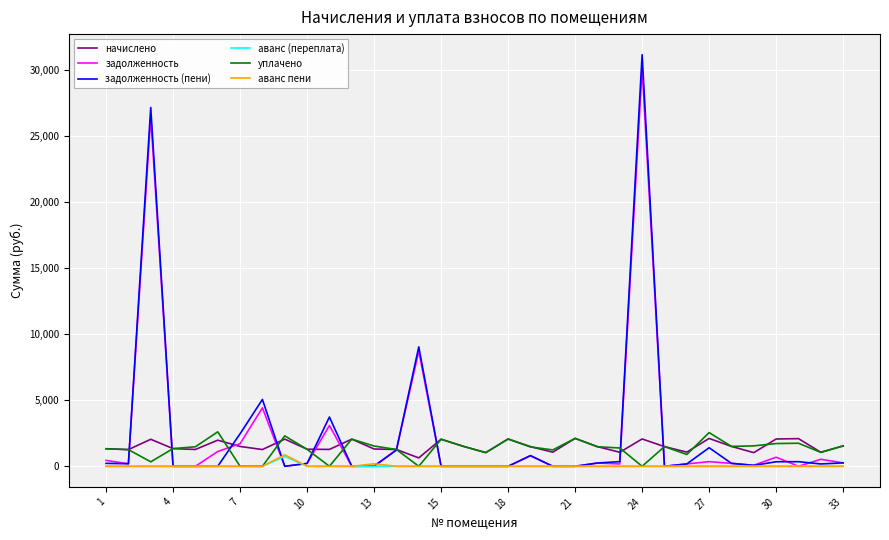

What is the greatest value displayed?

31181.2